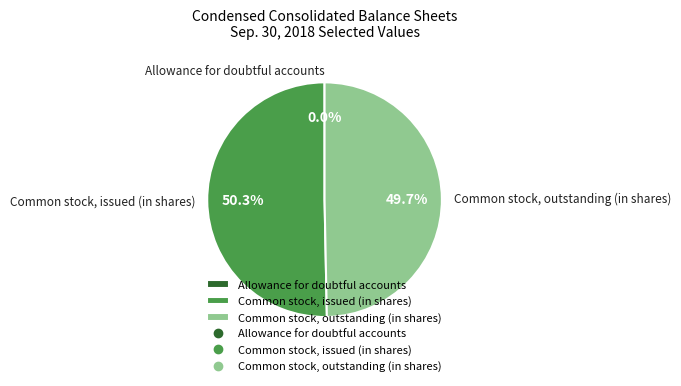

Which has a higher value, Common stock, issued (in shares) or Common stock, outstanding (in shares)?

Common stock, issued (in shares)